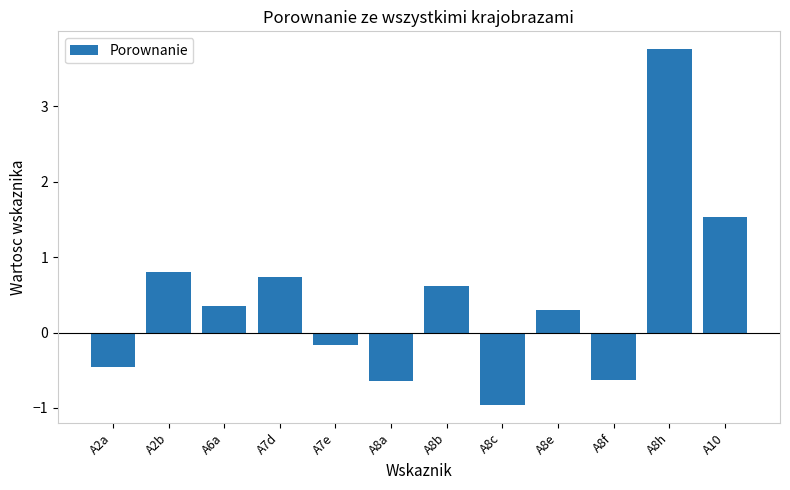

Where does the data first go above 0?

A2b